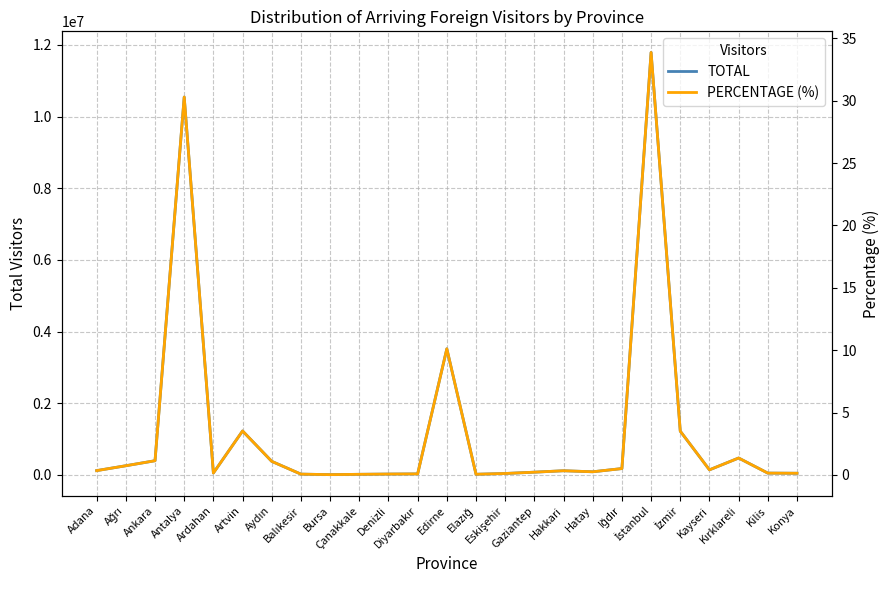

Reading left to right, extract all data points from this chart.

TOTAL: 118959.0	255124.0	395053.0	10543272.0	52027.0	1225276.0	377282.0	21060.0	6682.0	15862.0	22811.0	27194.0	3517846.0	17287.0	38813.0	75406.0	115326.0	86425.0	176186.0	11787834.0	1219627.0	140639.0	470440.0	49458.0	45280.0
PERCENTAGE (%): 0.3	0.7	1.1	30.3	0.1	3.5	1.1	0.1	0.0	0.0	0.1	0.1	10.1	0.0	0.1	0.2	0.3	0.2	0.5	33.9	3.5	0.4	1.4	0.1	0.1